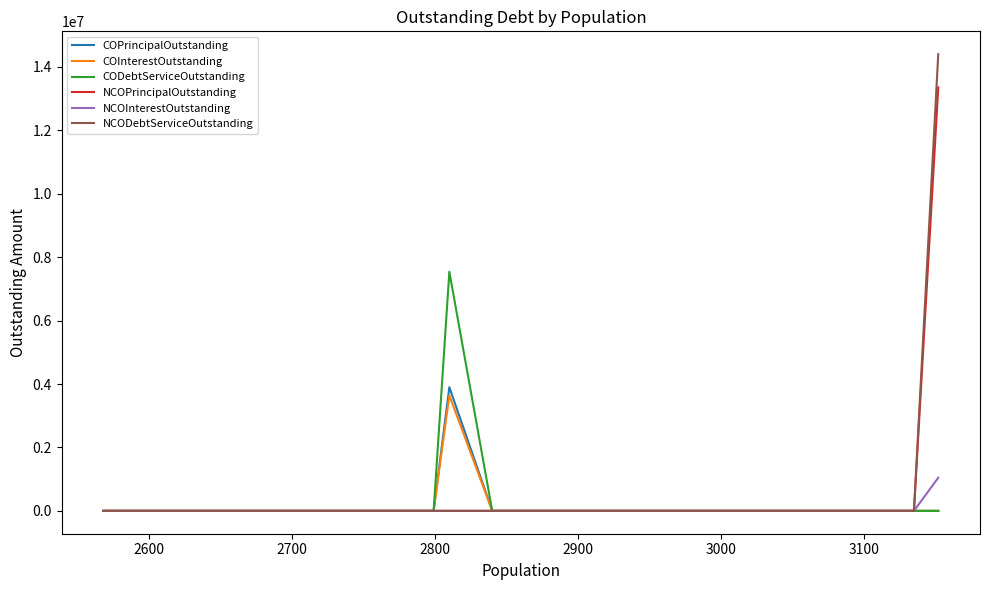

Which series has the largest range (max minus min)?

NCODebtServiceOutstanding